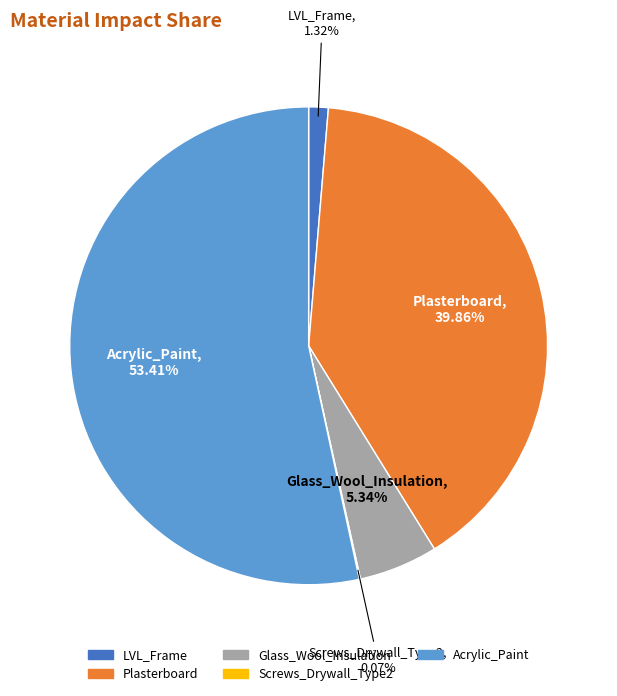

How much of the chart is everything except Acrylic_Paint?

46.6%